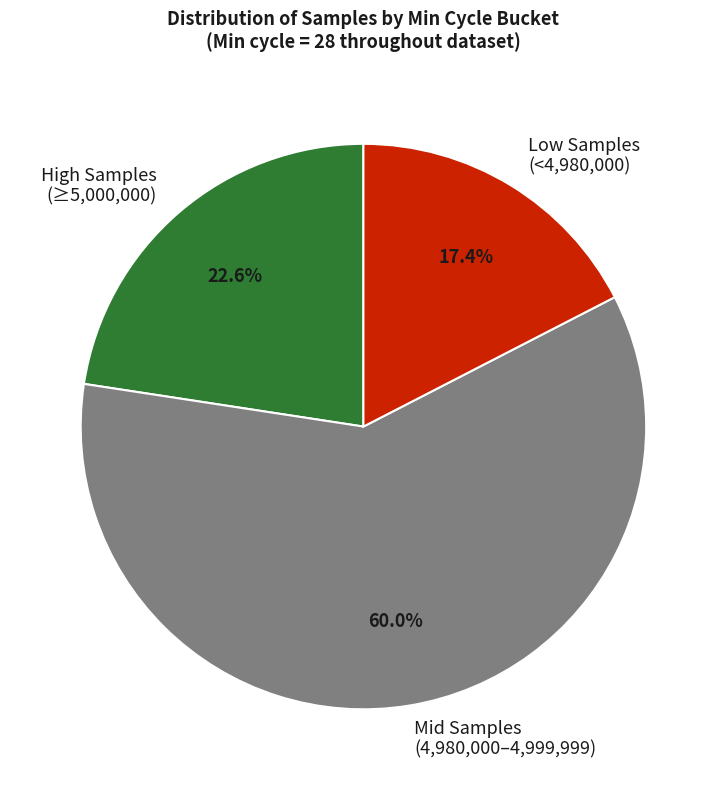

Is there any slice that represents more than half of the pie?

Yes